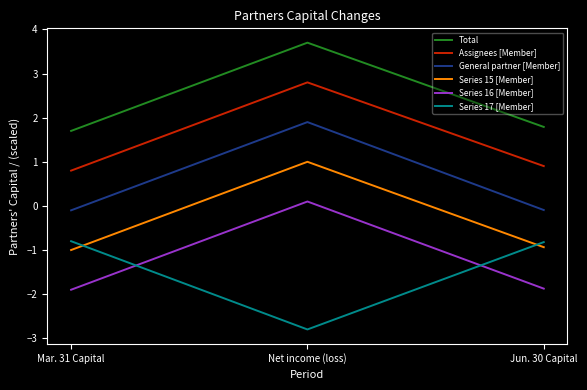

Rank the series at Mar. 31 Capital from highest to lowest value.

Total, Assignees [Member], General partner [Member], Series 17 [Member], Series 15 [Member], Series 16 [Member]